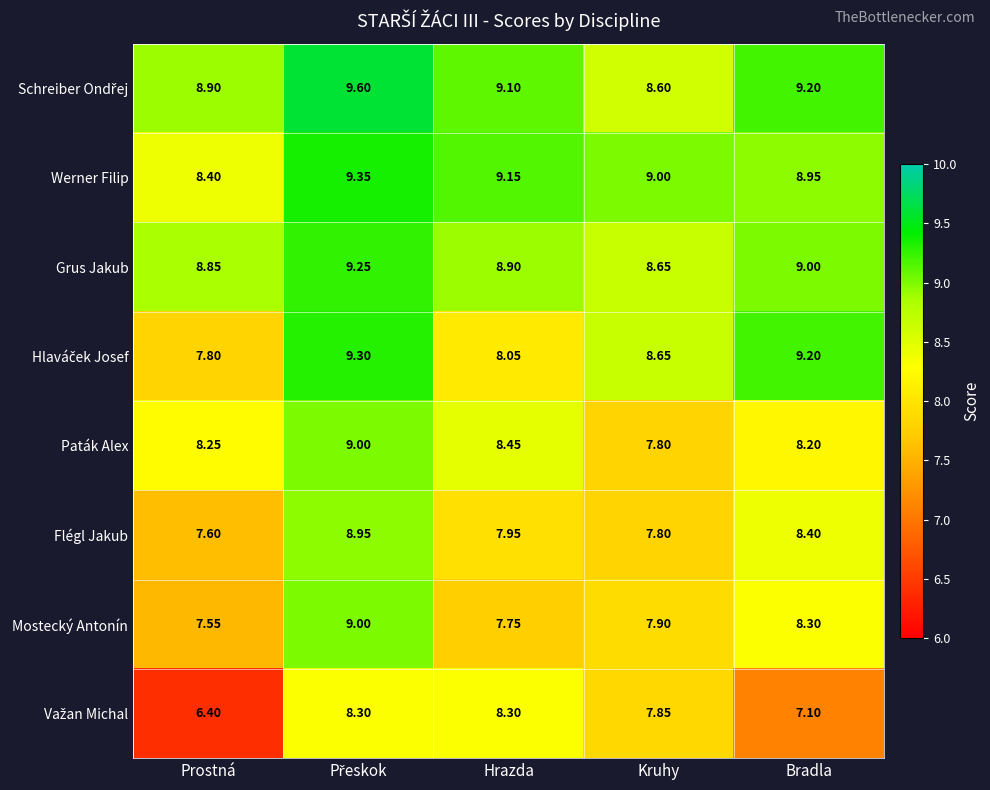

Which label corresponds to the smallest value in the chart?

Prostná